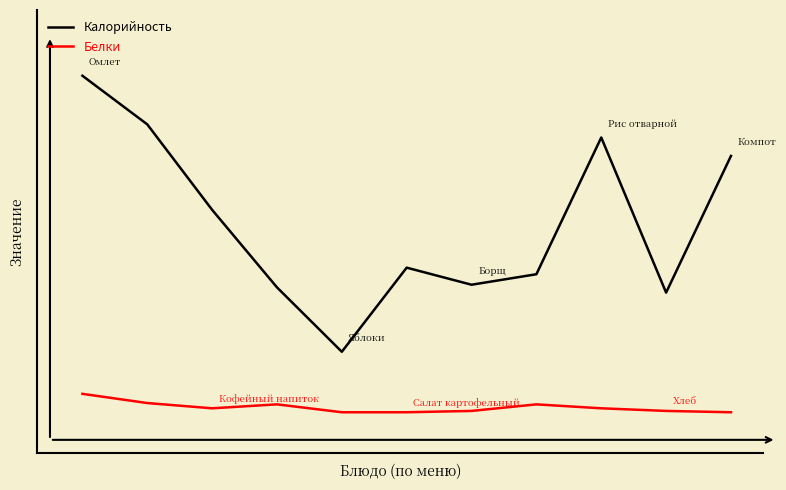

Does the chart have visible grid lines?

No